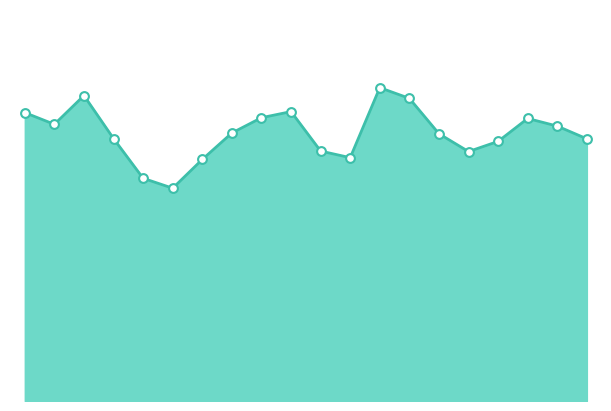

Is this an area chart (filled region under the line)?

Yes